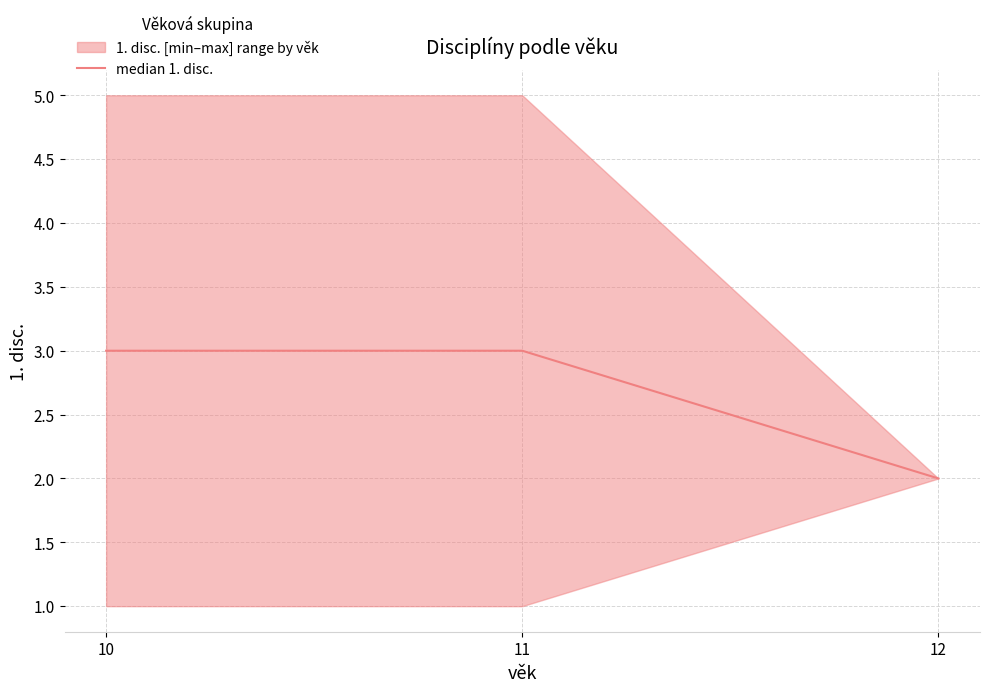

What value does the data have at 12?

2